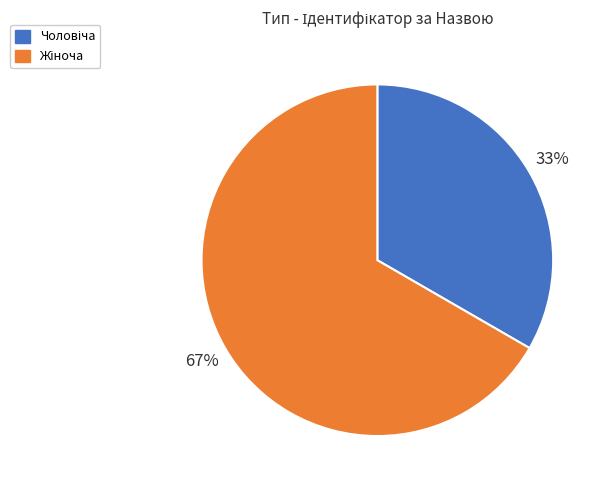

Is there any slice that represents more than half of the pie?

Yes